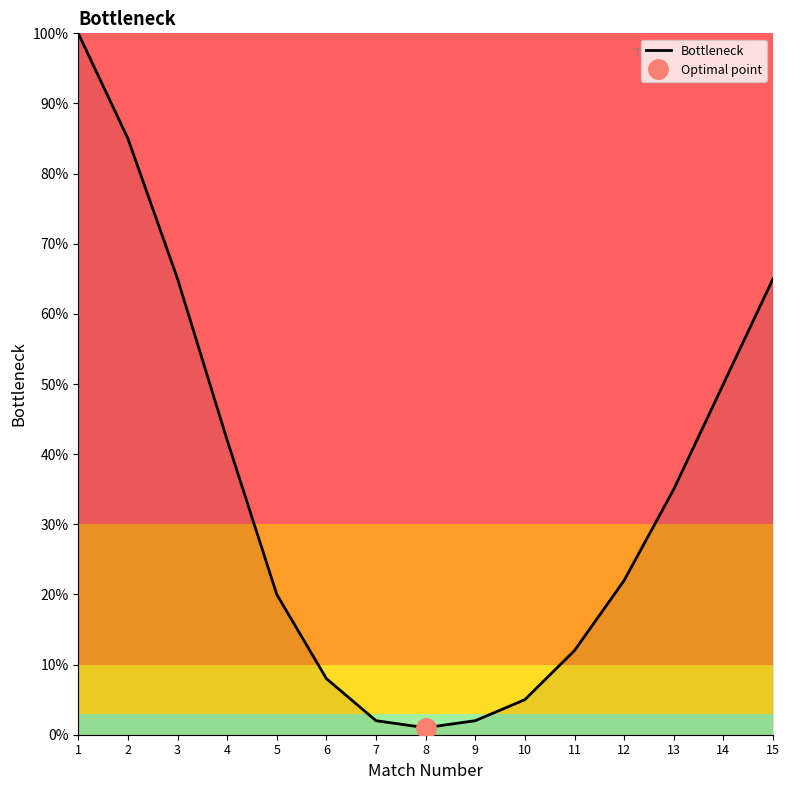

What is the maximum value shown in the chart?

100